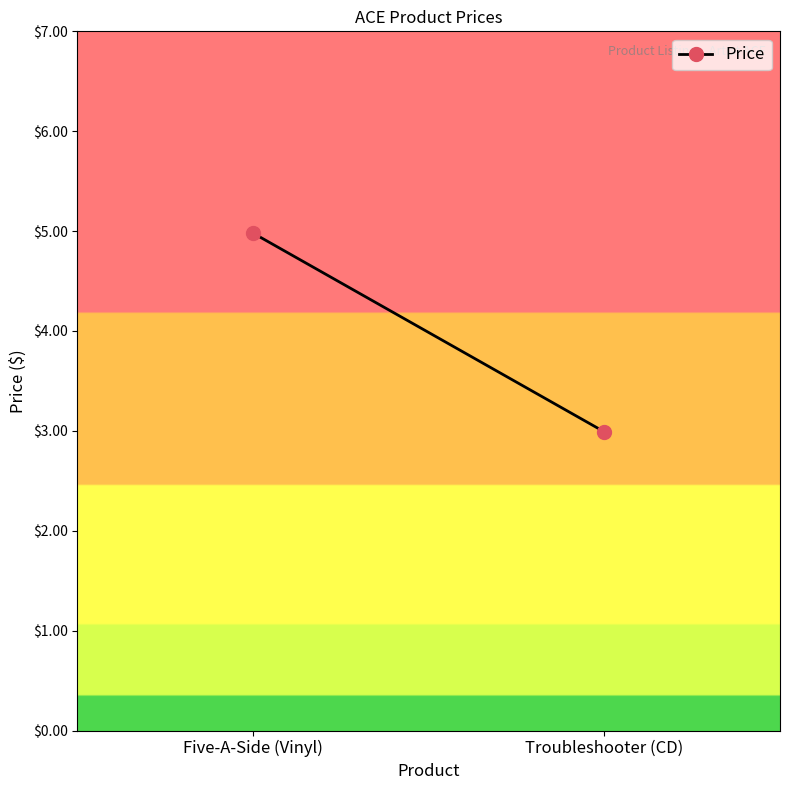

How many lines are shown in the chart?

1